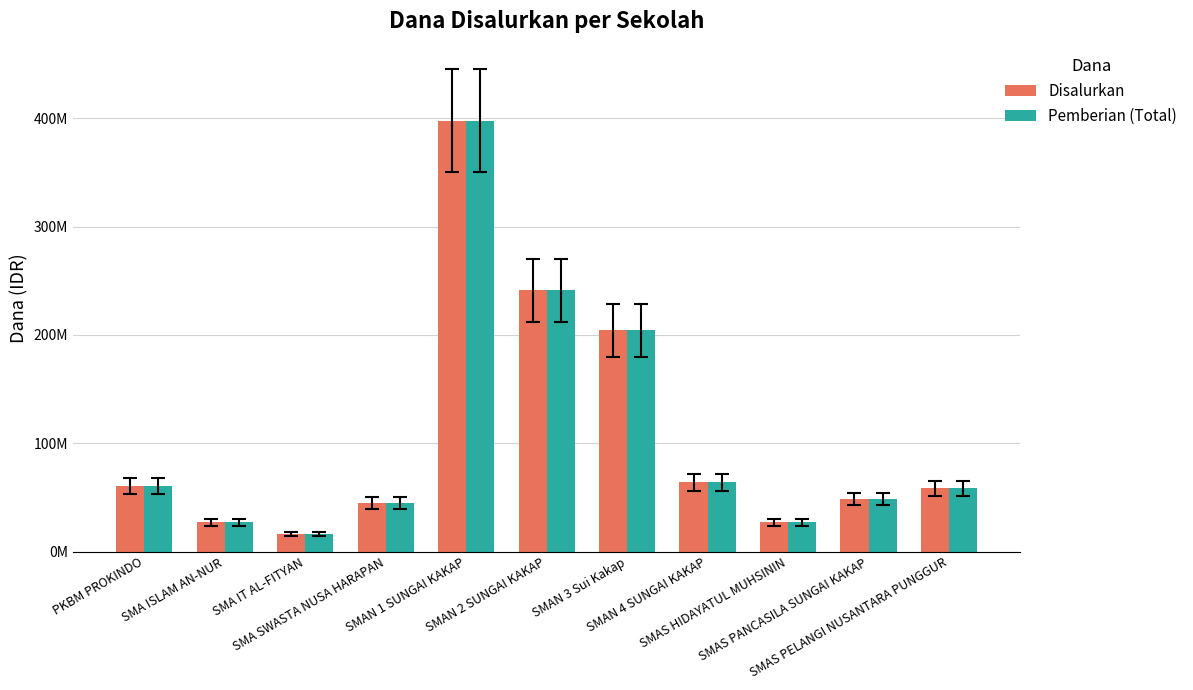

Is it true that Disalurkan equals 62683911 at SMAN 2 SUNGAI KAKAP?

False